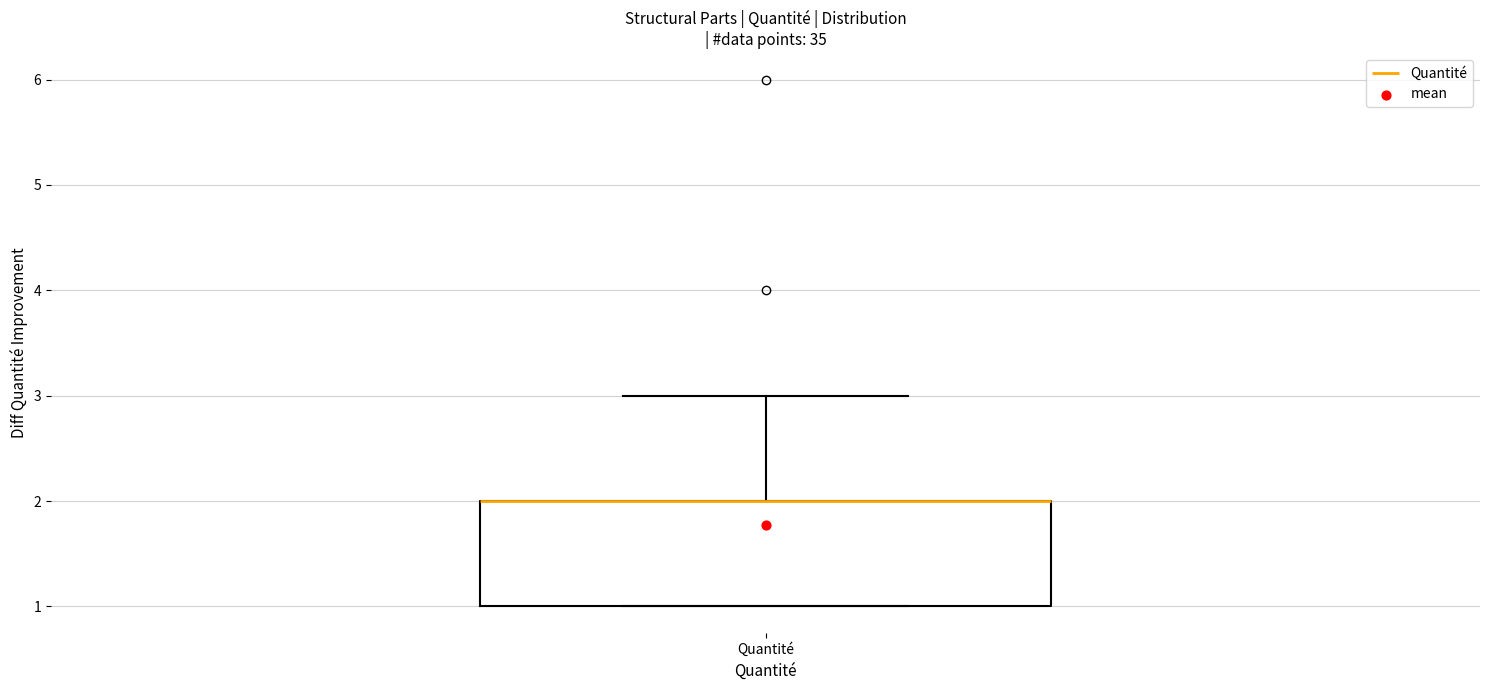

Where is the lower edge of the box for Quantité on the y-axis? The values are not printed on the chart, so give them approximately, as read against the axis.

1